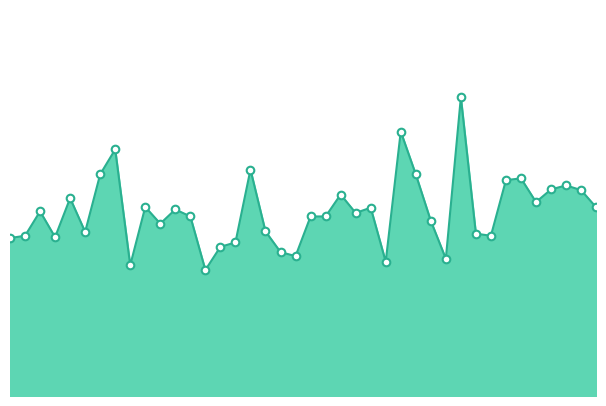

Does the chart have visible grid lines?

No